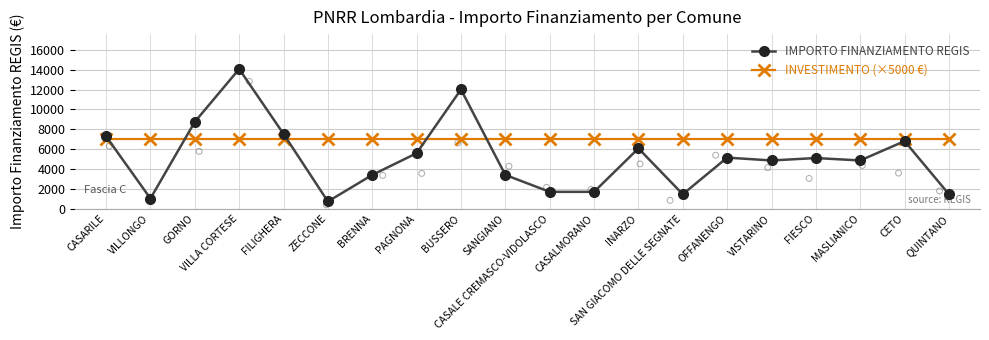

Which series has the largest total across all categories?

INVESTIMENTO (×5000 €)